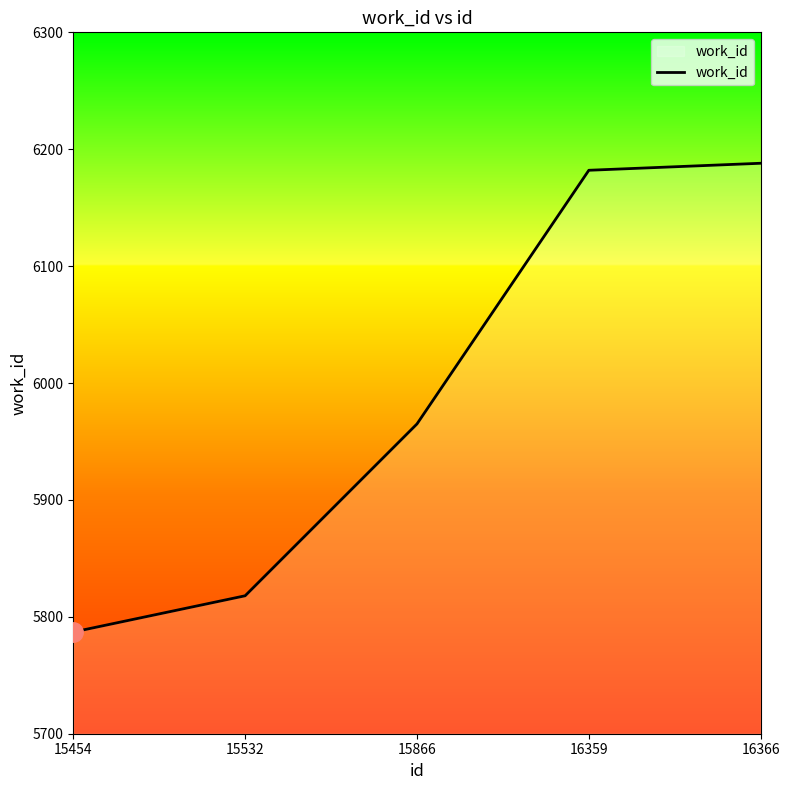

What is the sum of the values at 15454 and 15532?

11605